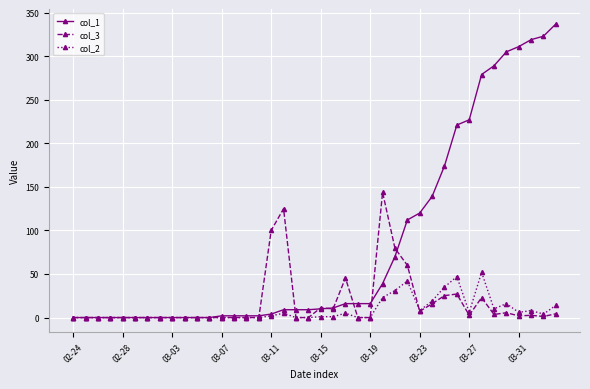

After their last crossing, which series has the higher values: col_3 or col_2?

col_2